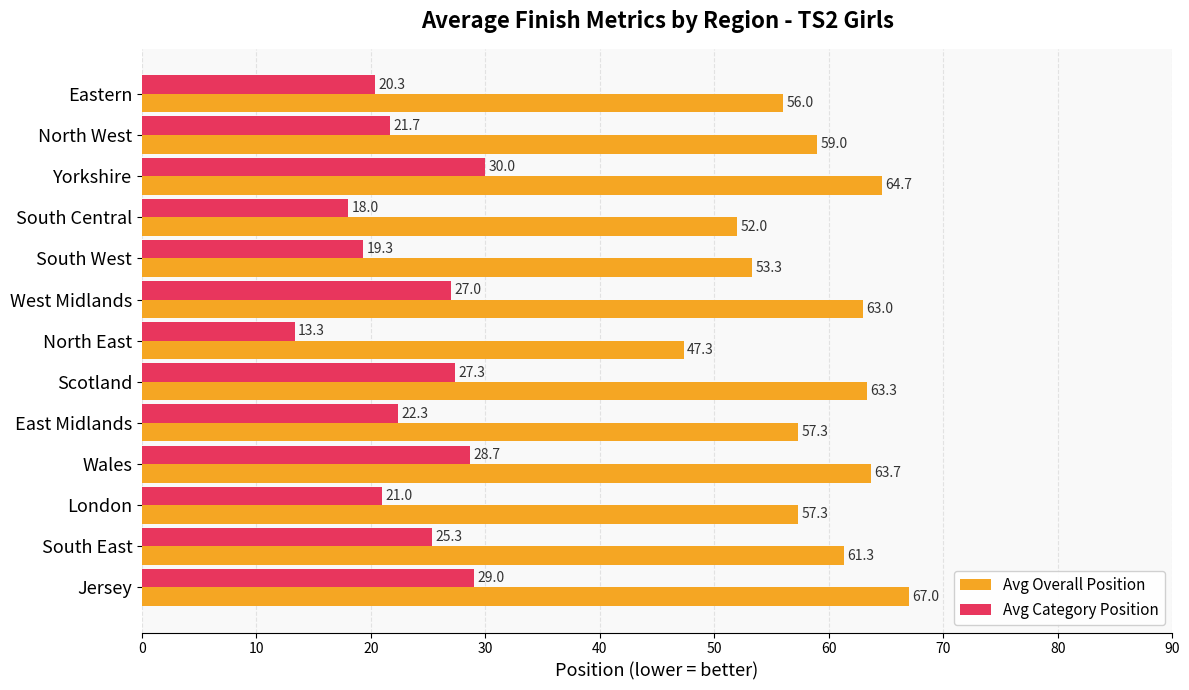

Which series has the largest range (max minus min)?

Avg Overall Position